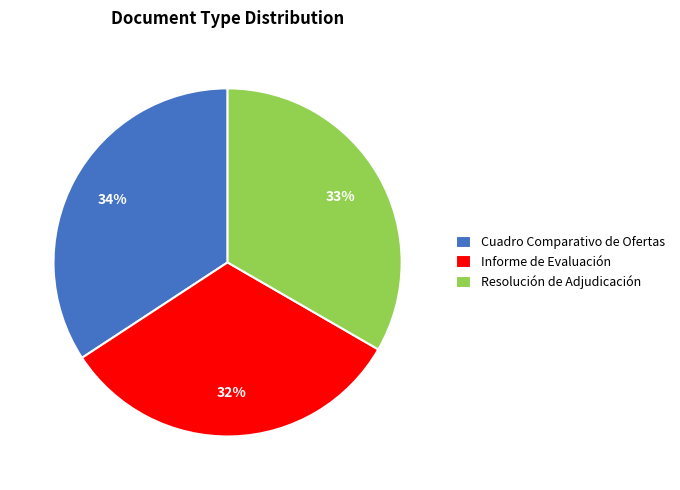

How many slices are in this pie chart?

3